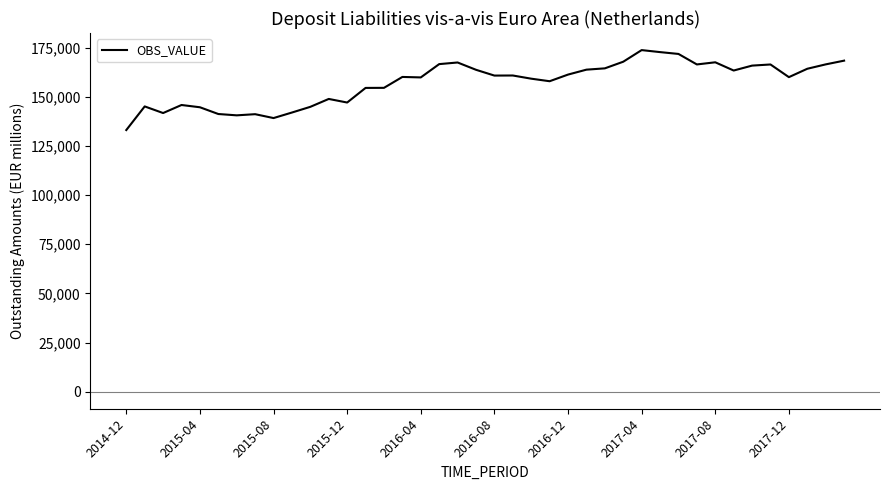

What is the difference between the maximum and minimum values?

40685